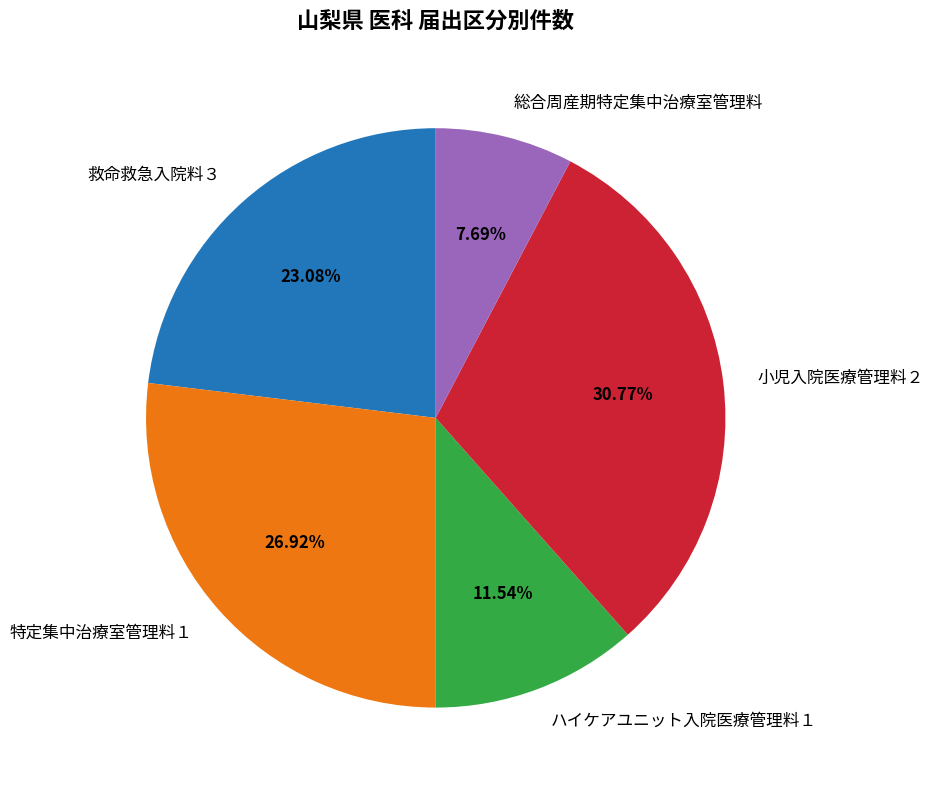

Which slice is the largest?

小児入院医療管理料２